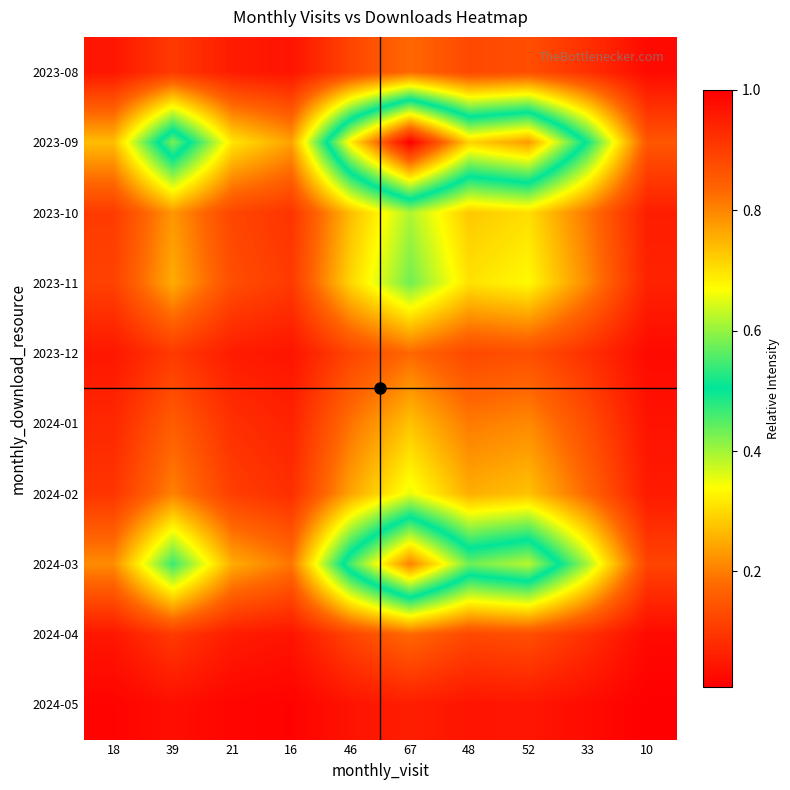

Reading right to left, extract all data points from this chart.

2023-08: 10=0.0	33=0.1	52=0.1	48=0.1	67=0.2	46=0.1	16=0.0	21=0.1	39=0.1	18=0.0
2023-09: 10=0.1	33=0.5	52=0.8	48=0.7	67=1.0	46=0.7	16=0.2	21=0.3	39=0.6	18=0.3
2023-10: 10=0.1	33=0.2	52=0.3	48=0.3	67=0.4	46=0.3	16=0.1	21=0.1	39=0.2	18=0.1
2023-11: 10=0.1	33=0.2	52=0.3	48=0.3	67=0.4	46=0.3	16=0.1	21=0.1	39=0.3	18=0.1
2023-12: 10=0.0	33=0.1	52=0.1	48=0.1	67=0.2	46=0.1	16=0.0	21=0.1	39=0.1	18=0.0
2024-01: 10=0.0	33=0.1	52=0.2	48=0.2	67=0.3	46=0.2	16=0.1	21=0.1	39=0.2	18=0.1
2024-02: 10=0.1	33=0.2	52=0.3	48=0.3	67=0.4	46=0.2	16=0.1	21=0.1	39=0.2	18=0.1
2024-03: 10=0.1	33=0.4	52=0.6	48=0.6	67=0.8	46=0.6	16=0.2	21=0.3	39=0.5	18=0.2
2024-04: 10=0.0	33=0.1	52=0.1	48=0.1	67=0.2	46=0.1	16=0.0	21=0.1	39=0.1	18=0.0
2024-05: 10=0.0	33=0.0	52=0.0	48=0.0	67=0.1	46=0.0	16=0.0	21=0.0	39=0.0	18=0.0